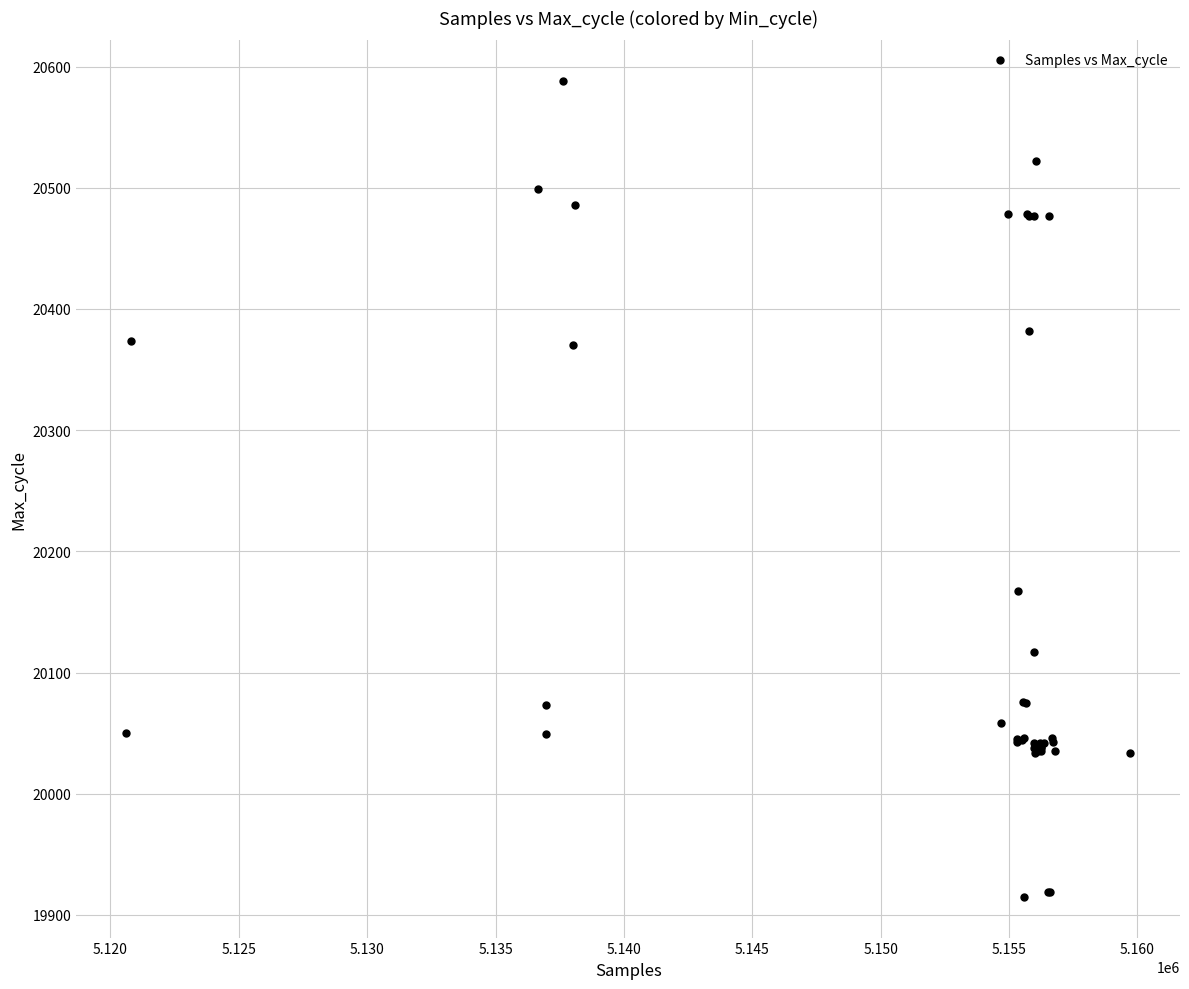

What Y value in the scatter plot is closest to 20251?

20167